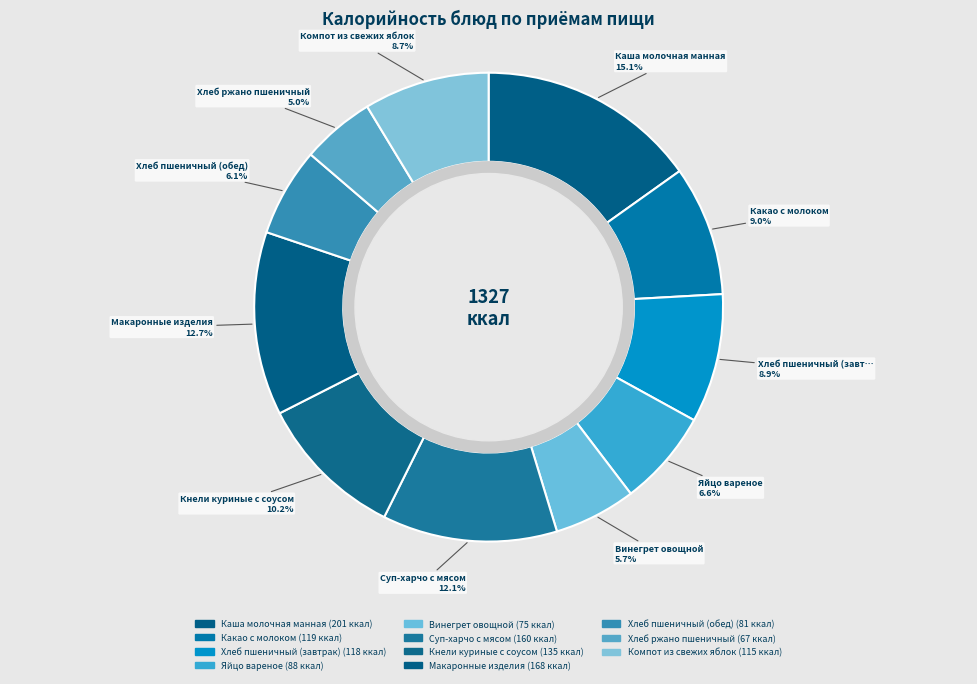

What is the largest slice in the pie chart?

Каша молочная манная